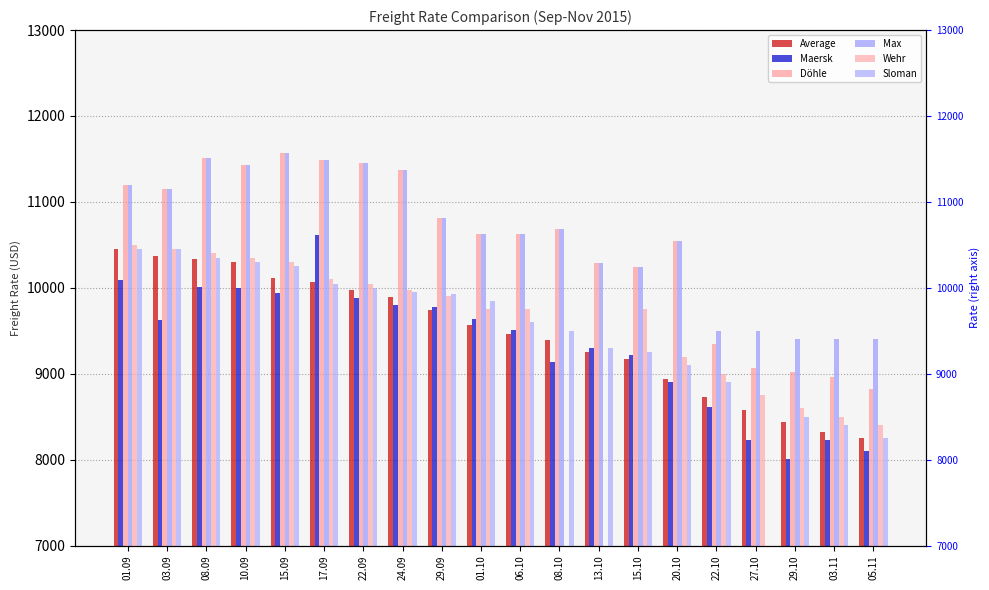

How many values in the Average series exceed 9572?

9